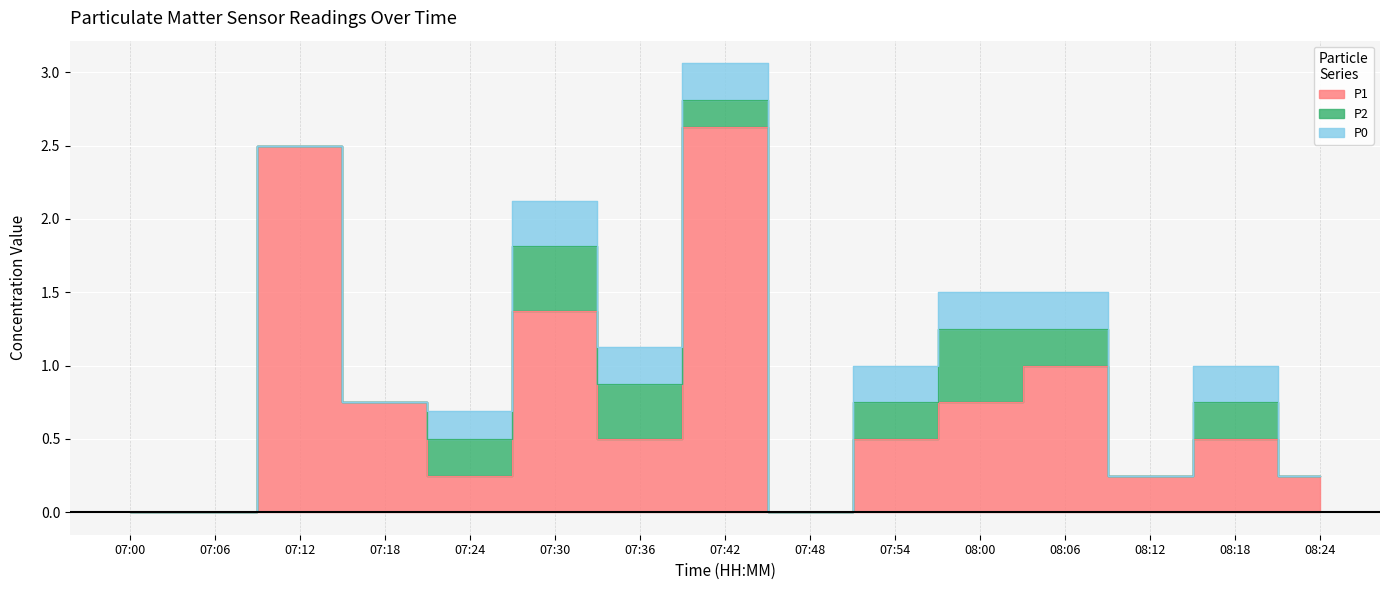

Which series changed the most between 07:42 and 07:48?

P1